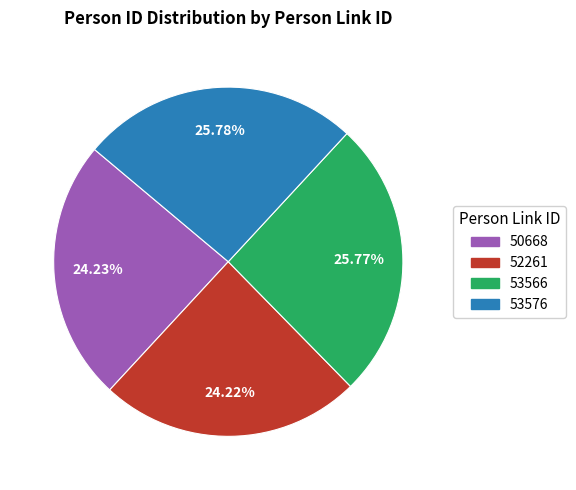

To the nearest percent, what portion does 50668 represent?

24%